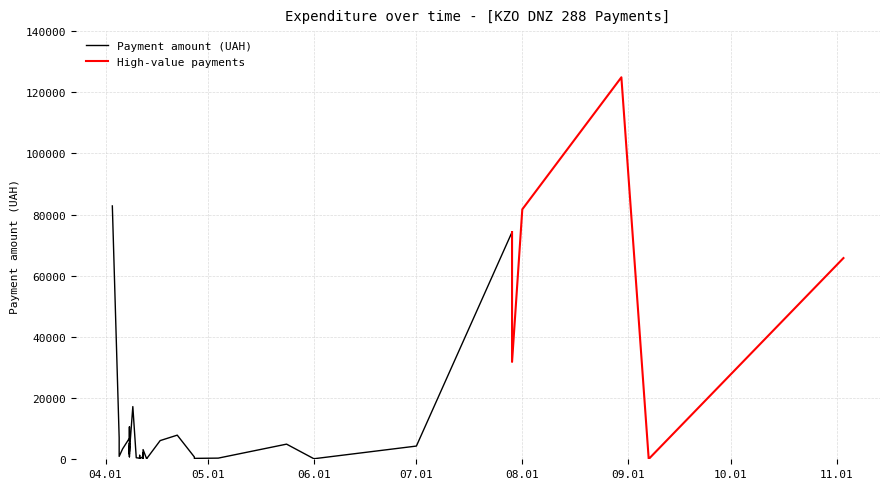

How many points are lower than both their immediate neighbors (excluding endpoints)?

14